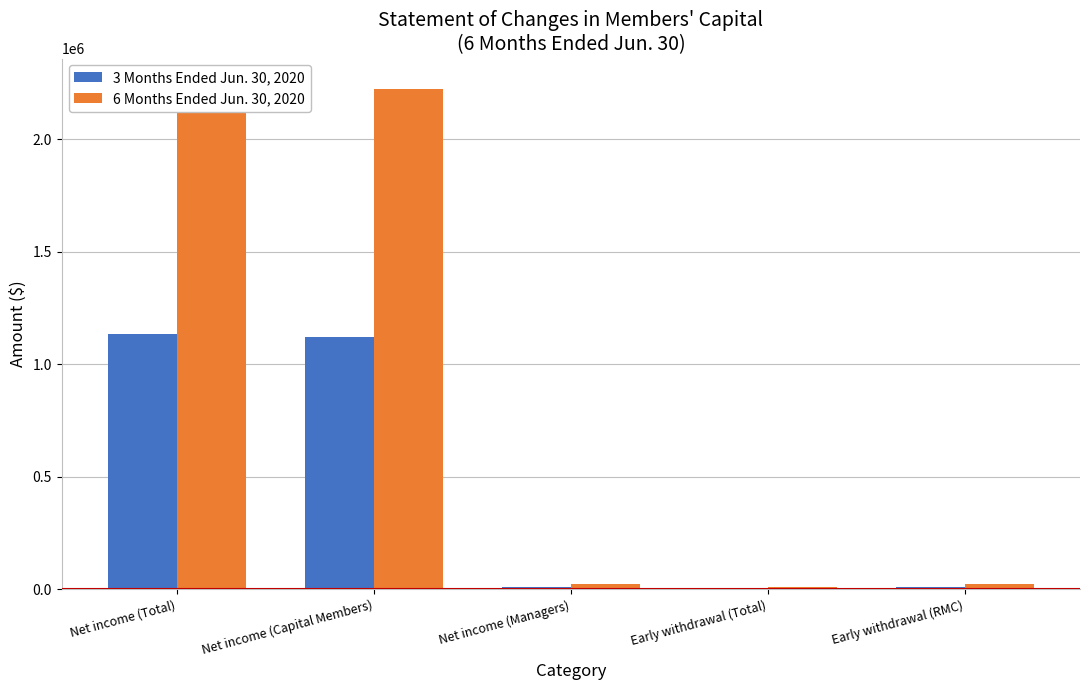

What is the total value across all series at Net income (Total)?

3378655